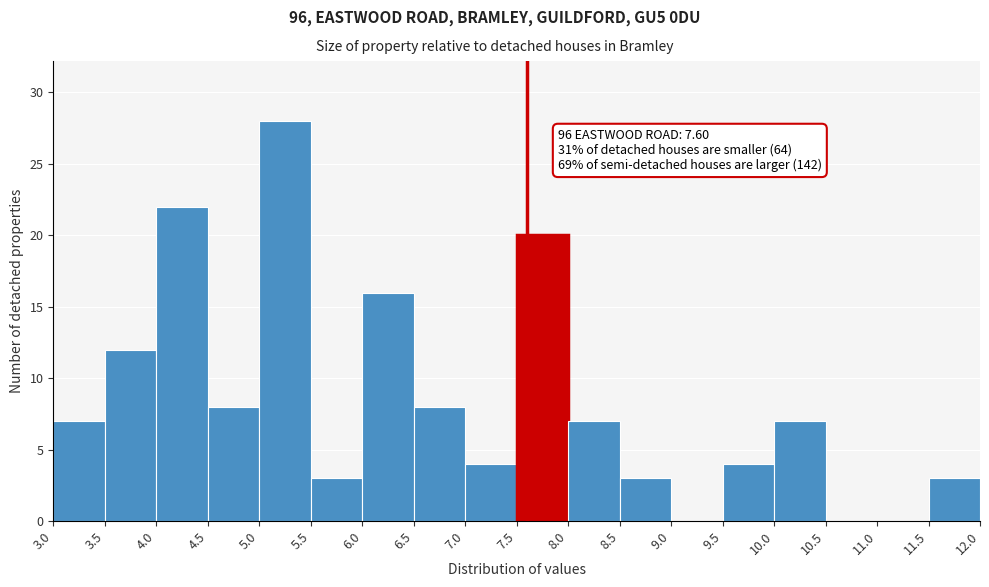

Over which range of the x-axis is the bar tallest?

5.0 to 5.5